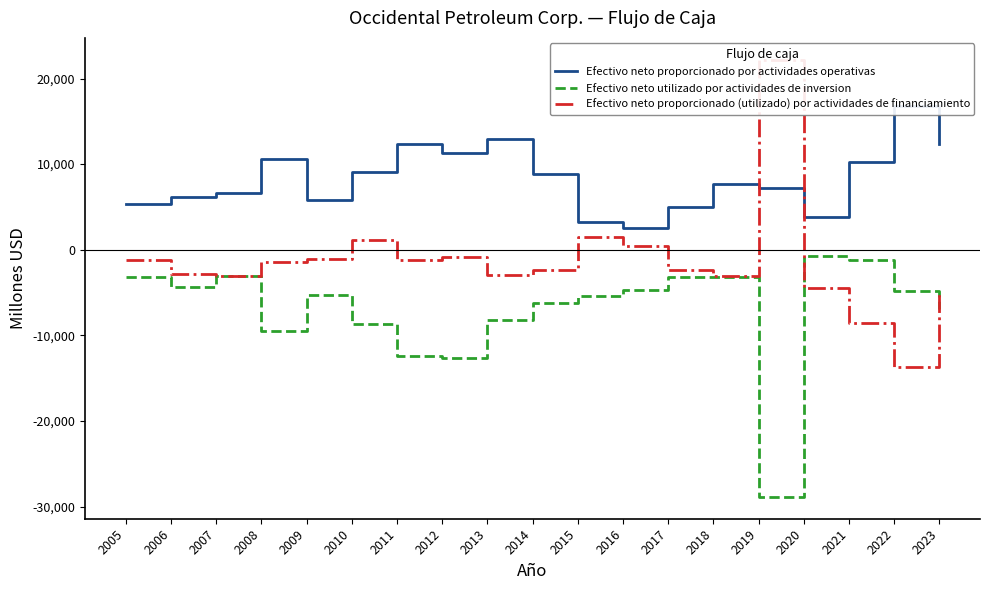

In Efectivo neto proporcionado (utilizado) por actividades de financiamiento, how many points are higher than both neighbors (excluding endpoints)?

4